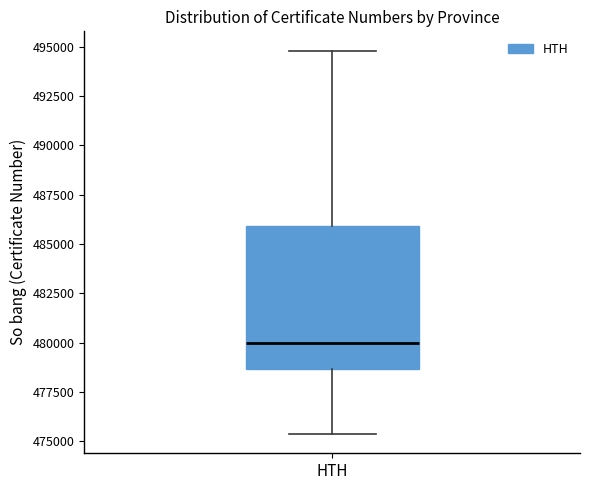

Where is the upper edge of the box for HTH on the y-axis? The values are not printed on the chart, so give them approximately, as read against the axis.

486000